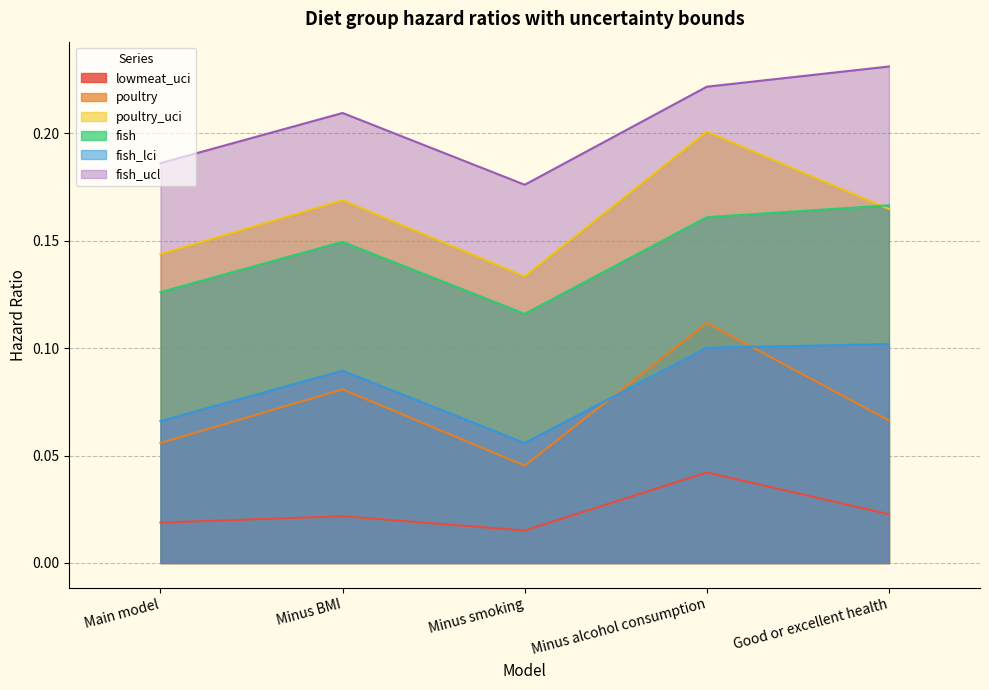

True or false: poultry has a value of 0.1 at Main model.

True